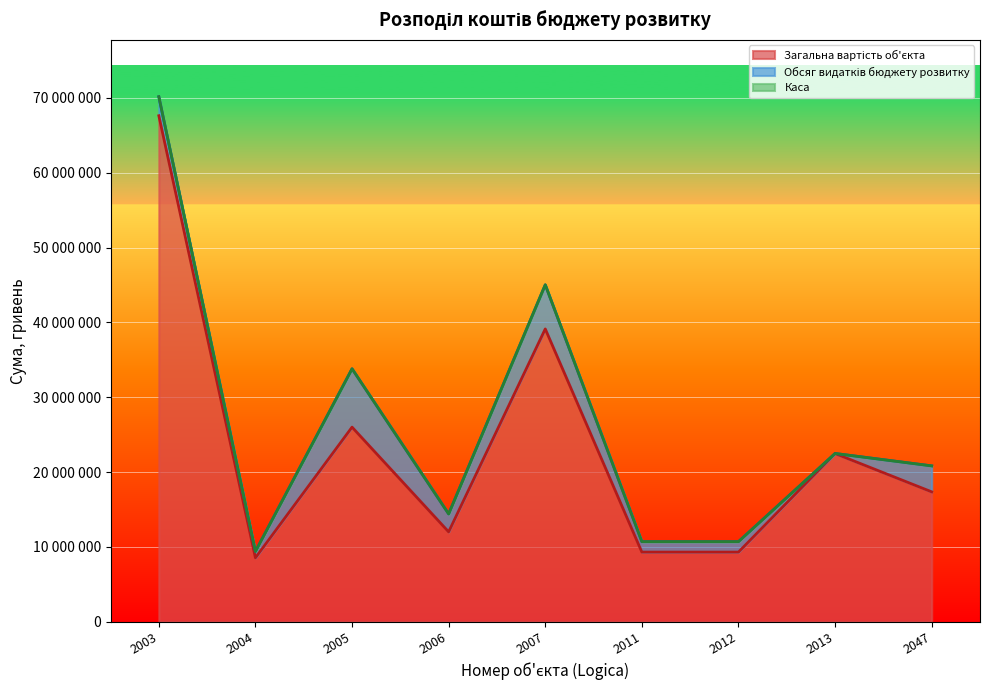

What is the spread (max minus min) of values at 2004?

8532101